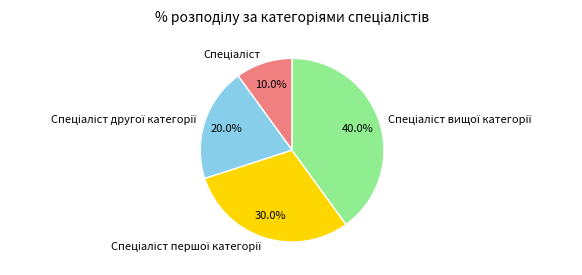

Is there a majority slice in this chart?

No